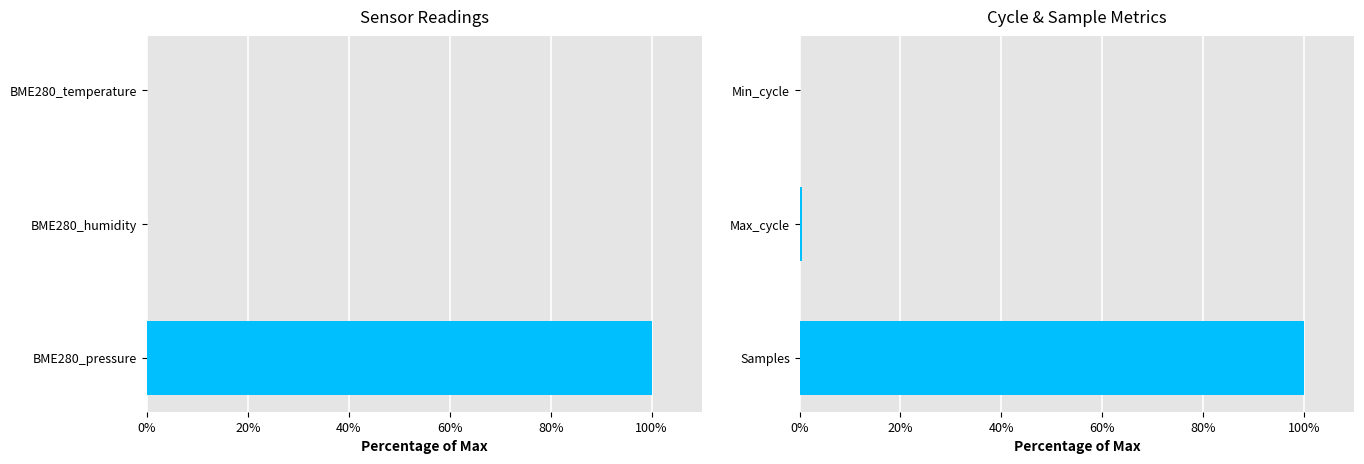

What is the difference between the maximum and minimum values?

100.0